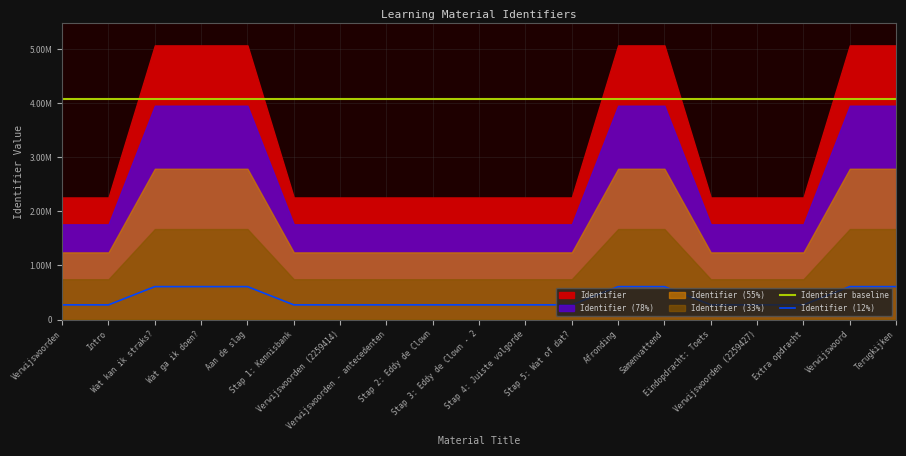

What value does the Identifier (12%) series have at Stap 1: Kennisbank?

271129.4